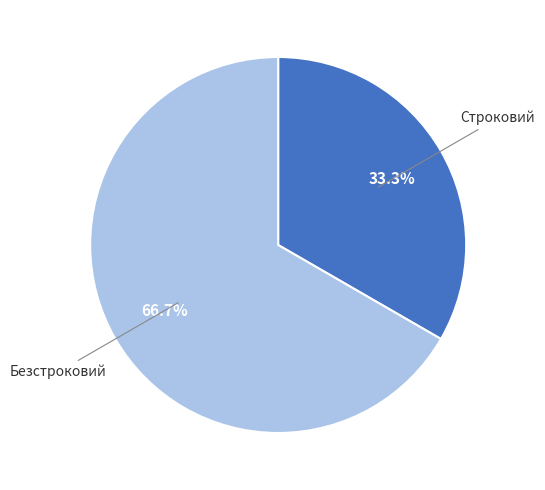

Approximately how many times larger is the value at Строковий compared to Безстроковий?

0.5